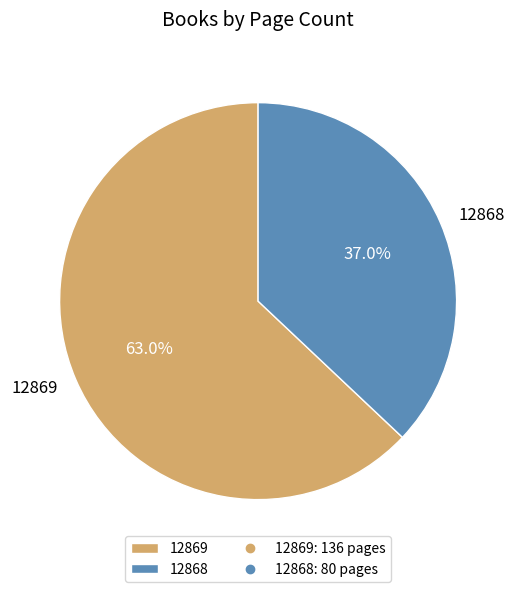

Which slice is the largest?

12869